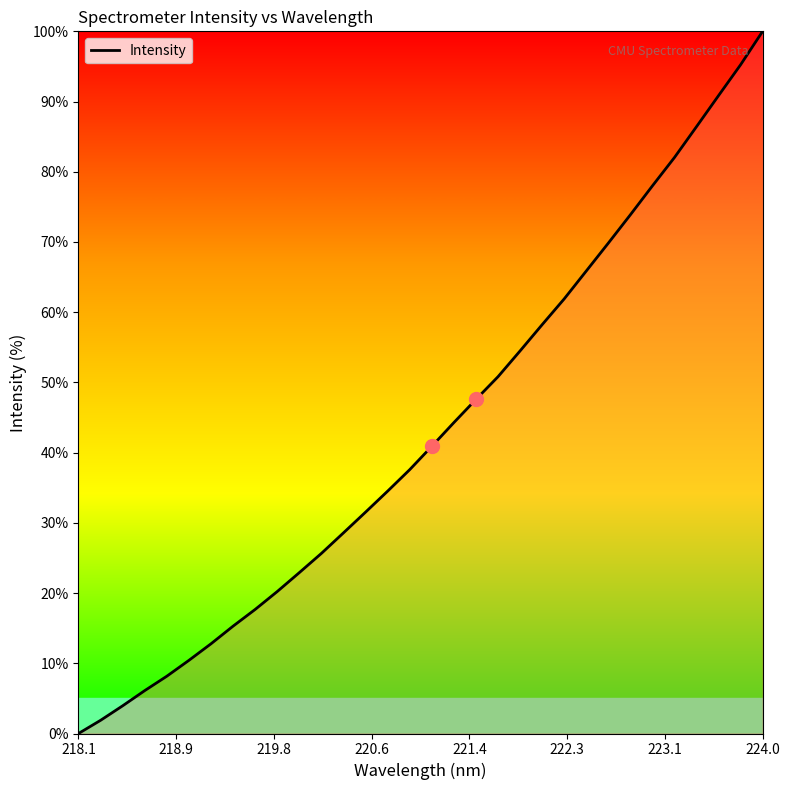

What is the greatest value displayed?

100.0